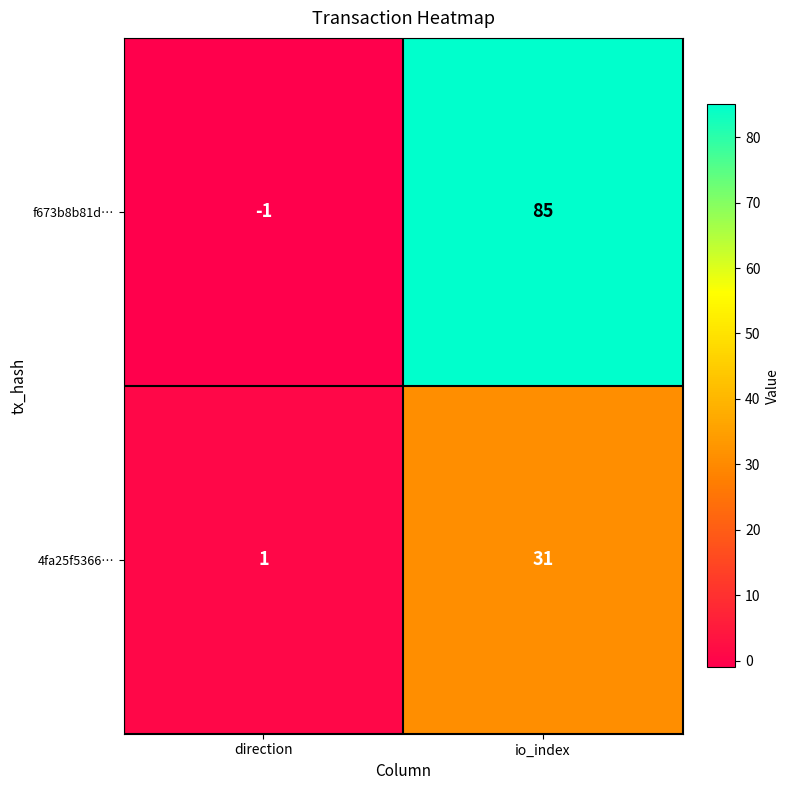

At which category is the sum across all series the highest?

io_index